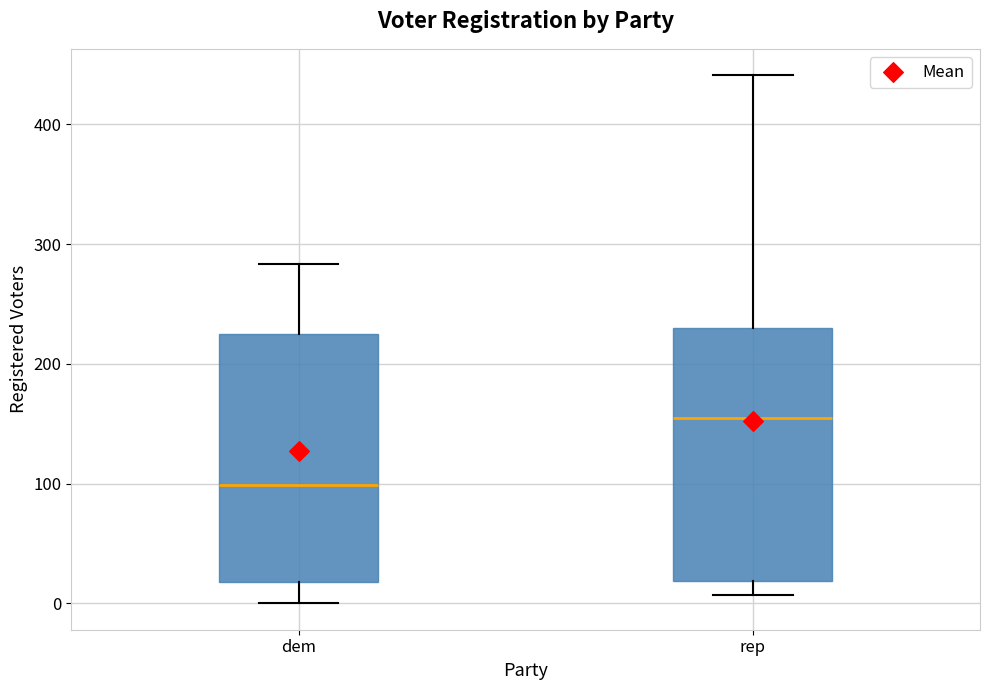

Reading left to right, read every box against the y-axis: the position of its median line, the range the box covers, and the ends of its whiskers. The values are not printed on the chart, so give them approximately, as read against the axis.

dem: median 100, box 20 to 230, whiskers 0 to 280
rep: median 160, box 20 to 230, whiskers 10 to 440